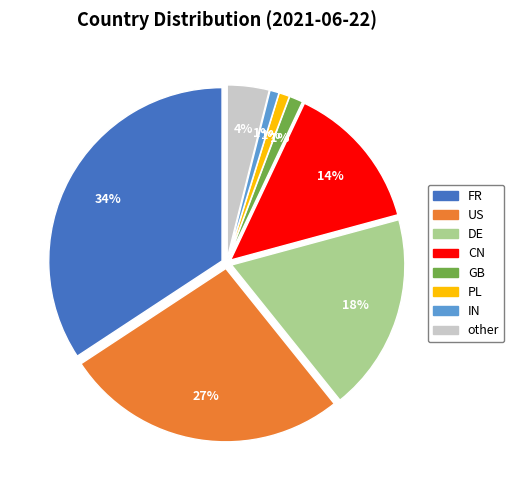

Does any single category account for the majority?

No